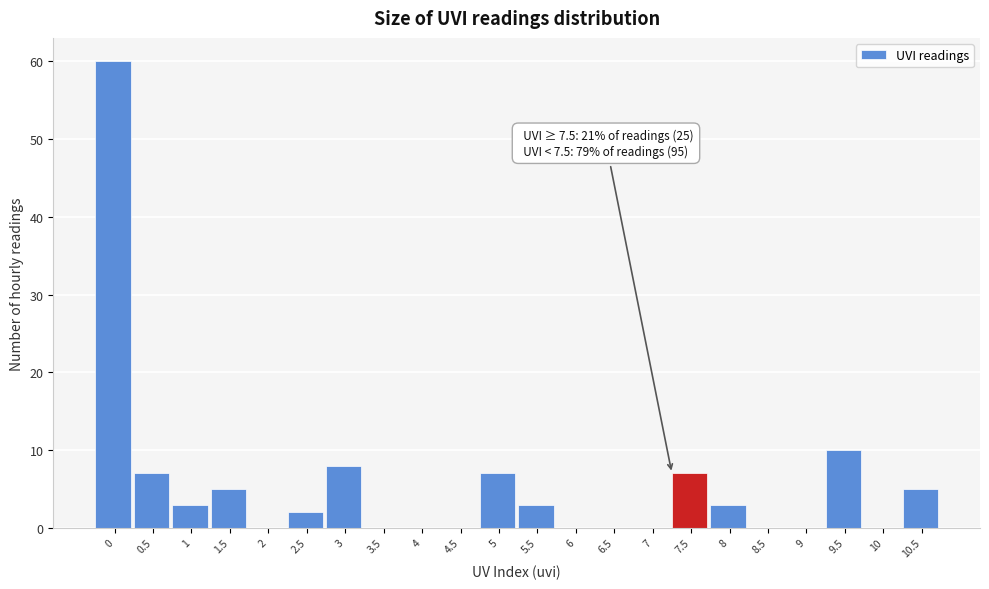

Reading left to right, transcribe all the data shown in this chart.

0=60	0.5=7	1=3	1.5=5	2=0	2.5=2	3=8	3.5=0	4=0	4.5=0	5=7	5.5=3	6=0	6.5=0	7=0	7.5=7	8=3	8.5=0	9=0	9.5=10	10=0	10.5=5